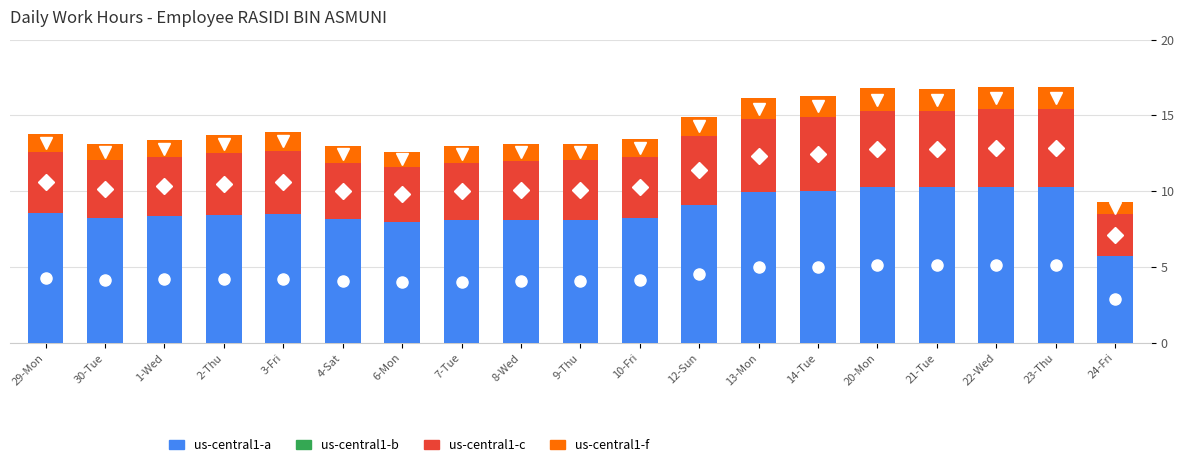

What is the minimum value for us-central1-a?

5.7